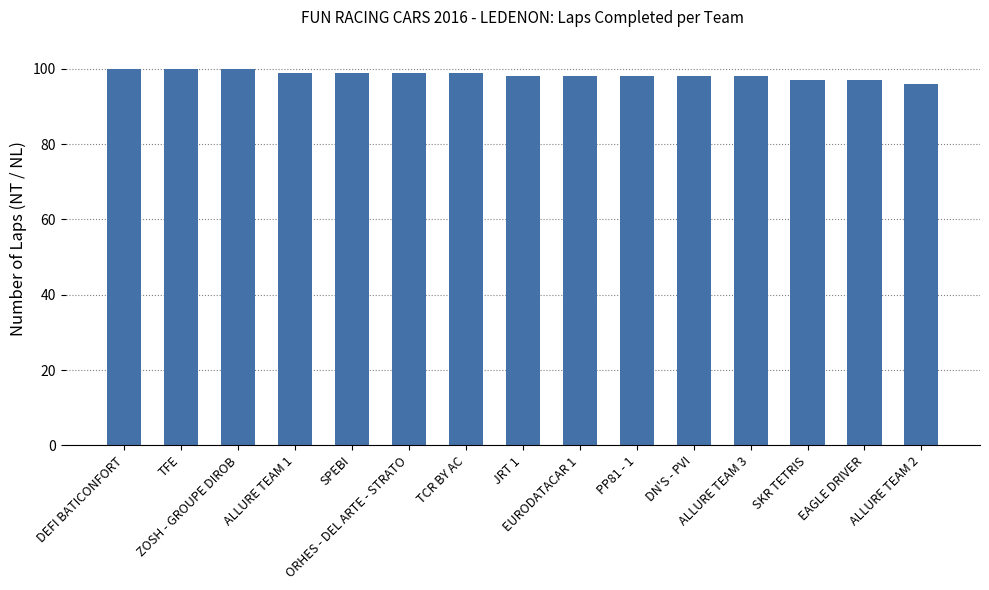

Count the number of data series in this chart.

1